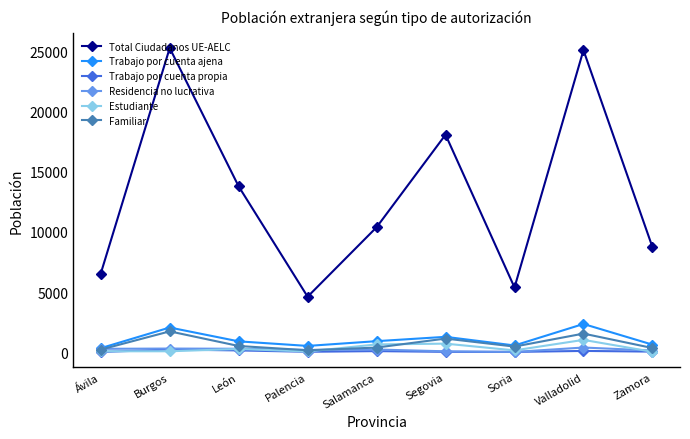

What is the average value of the Familiar series?

729